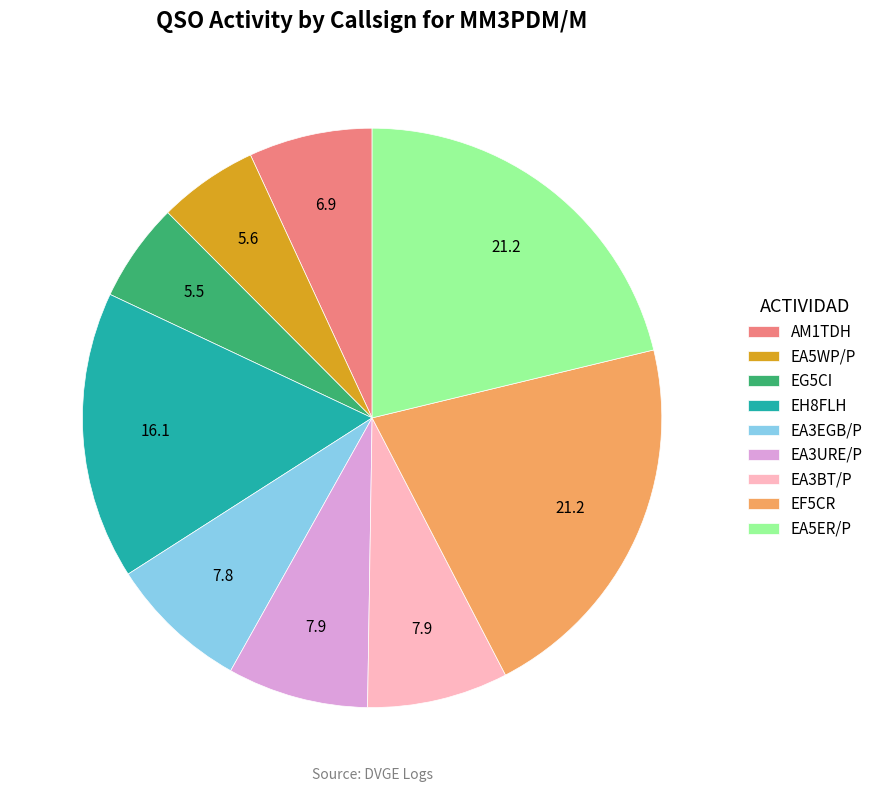

Does EH8FLH account for over 50% of the chart?

No